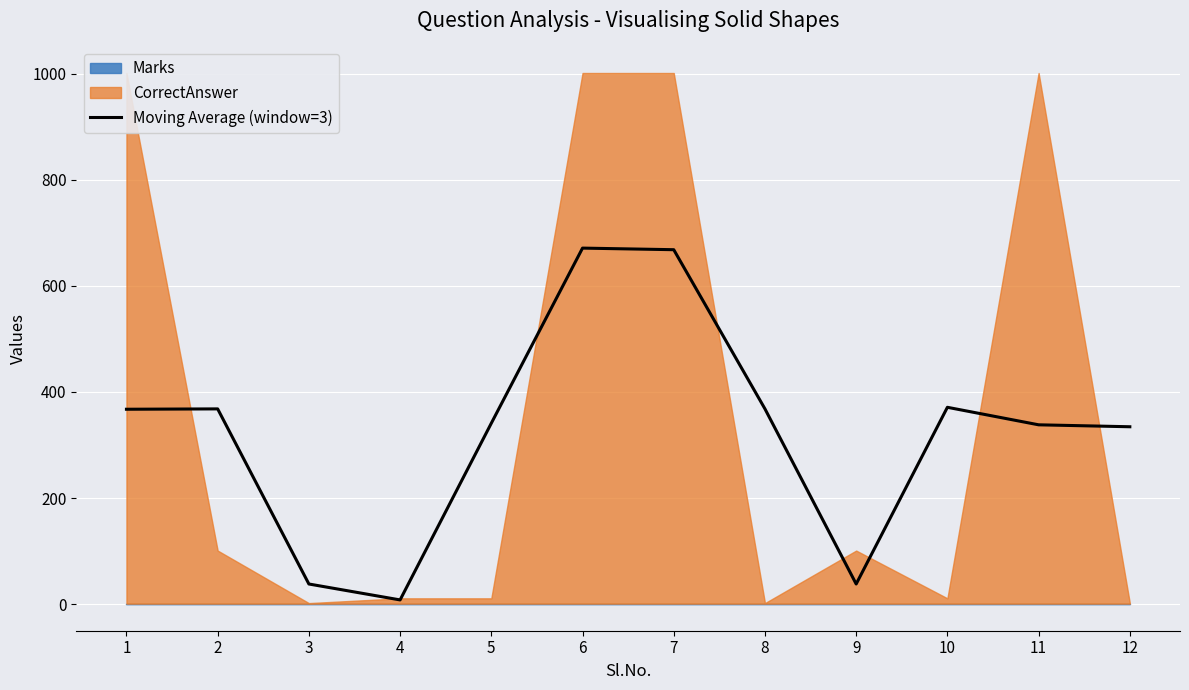

At which label does the data first exceed 367?

1